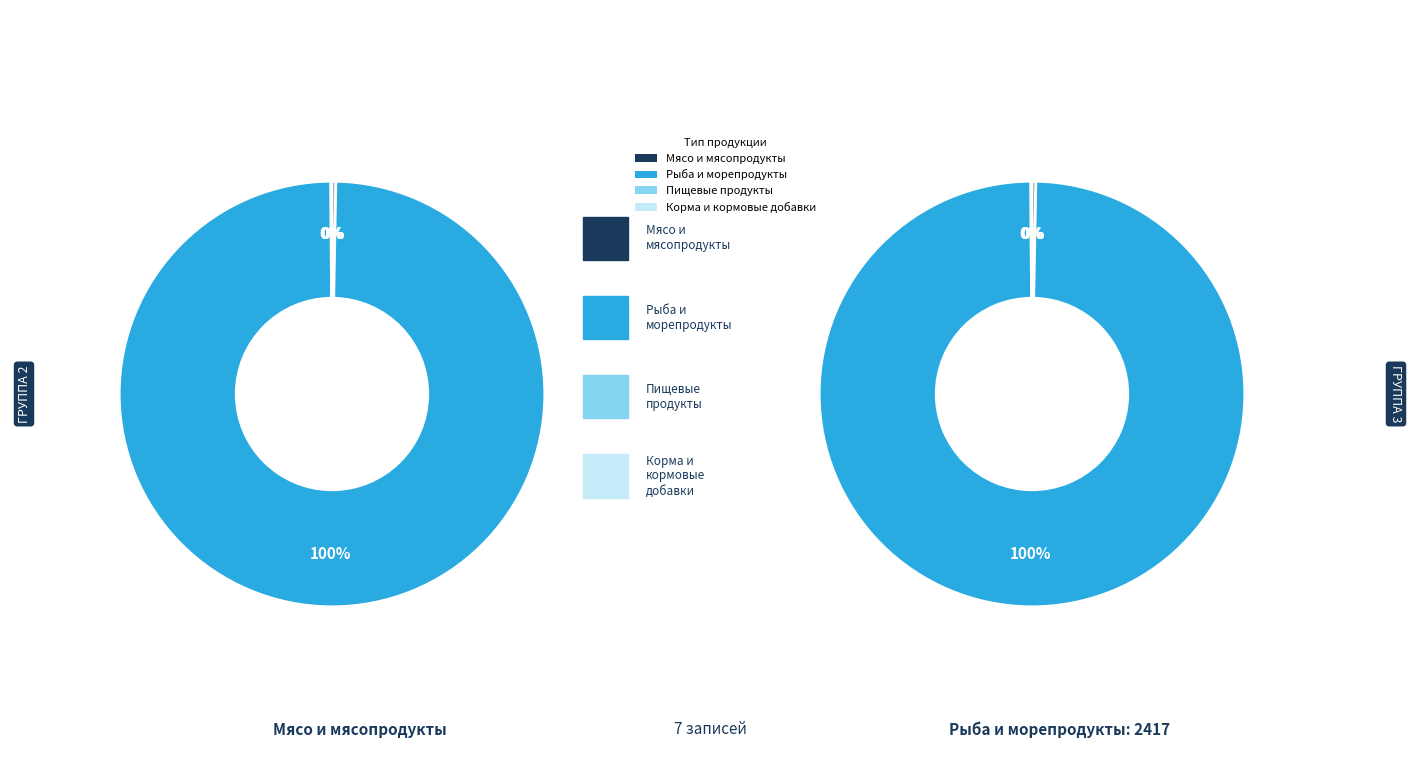

How many slices are in this pie chart?

4